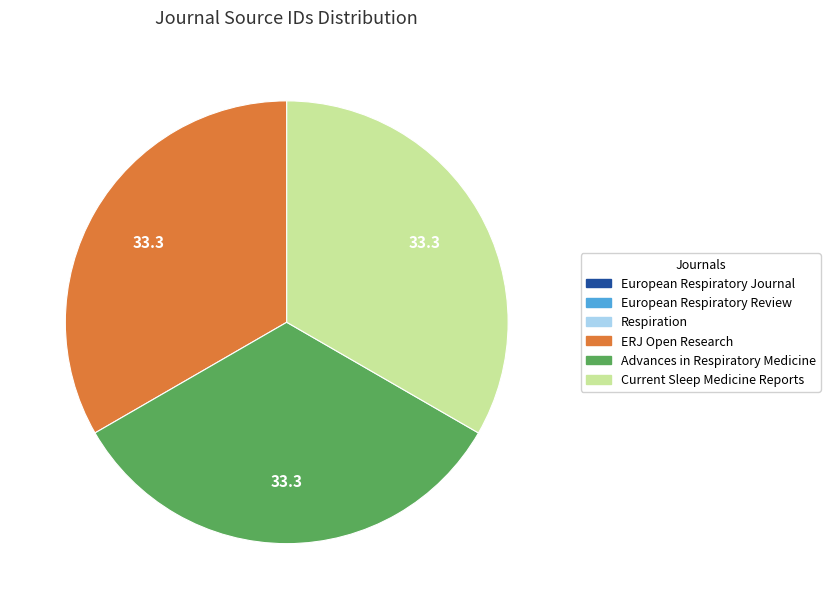

Is there a majority slice in this chart?

No